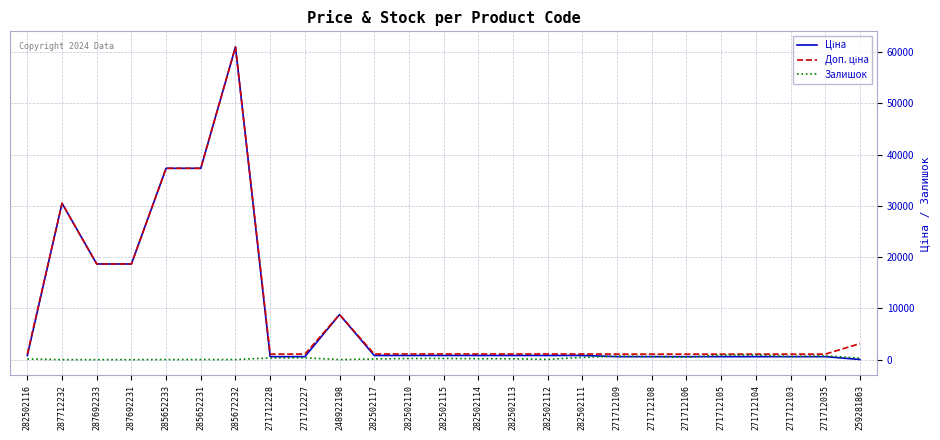

The Залишок series shows 0.0 at 287692231. True or false?

True